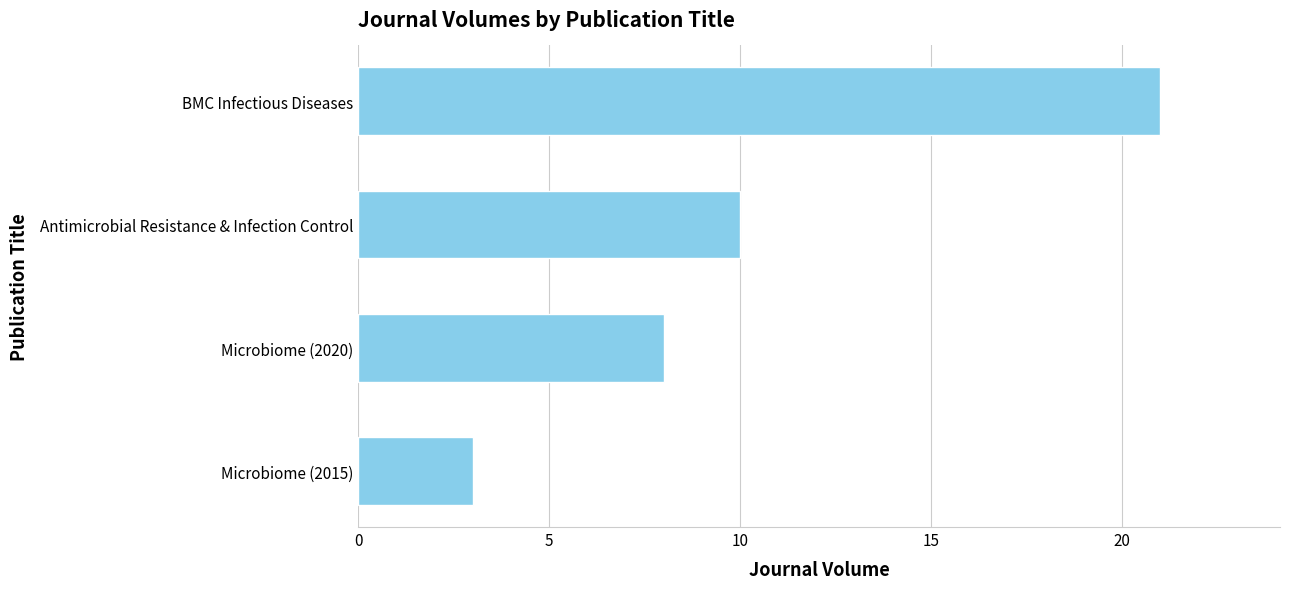

Reading top to bottom, extract all data points from this chart.

BMC Infectious Diseases=21	Antimicrobial Resistance & Infection Control=10	Microbiome (2020)=8	Microbiome (2015)=3